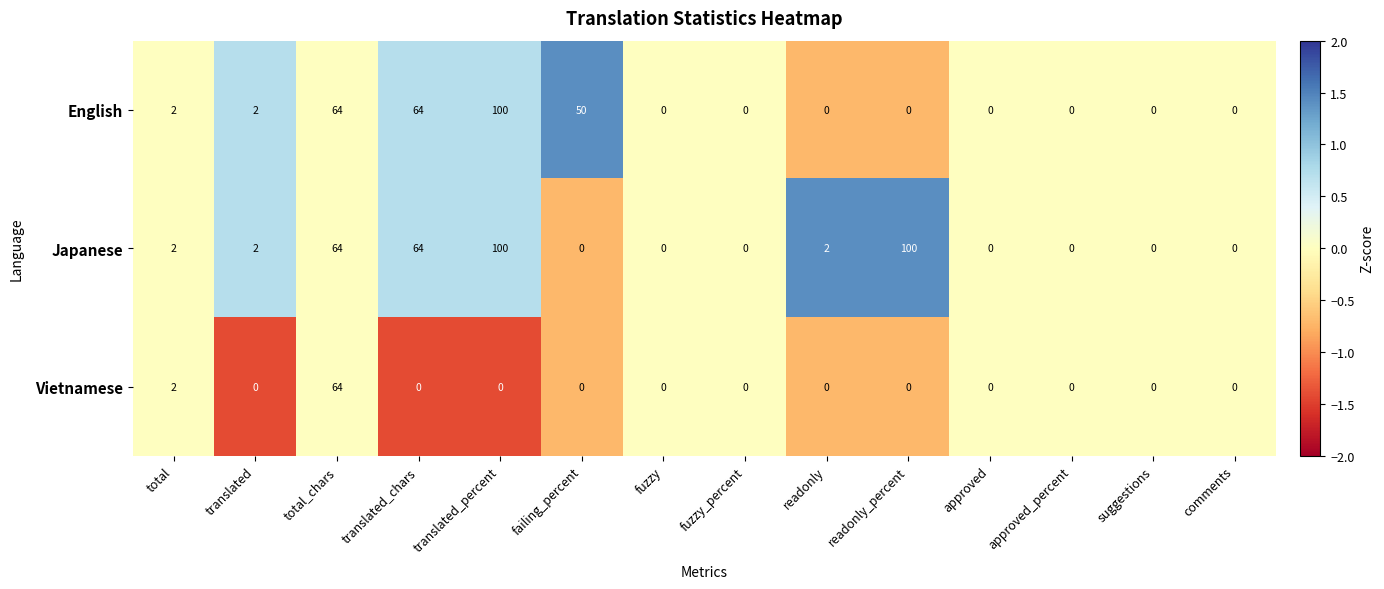

The Japanese series shows 64 at translated_chars. True or false?

True